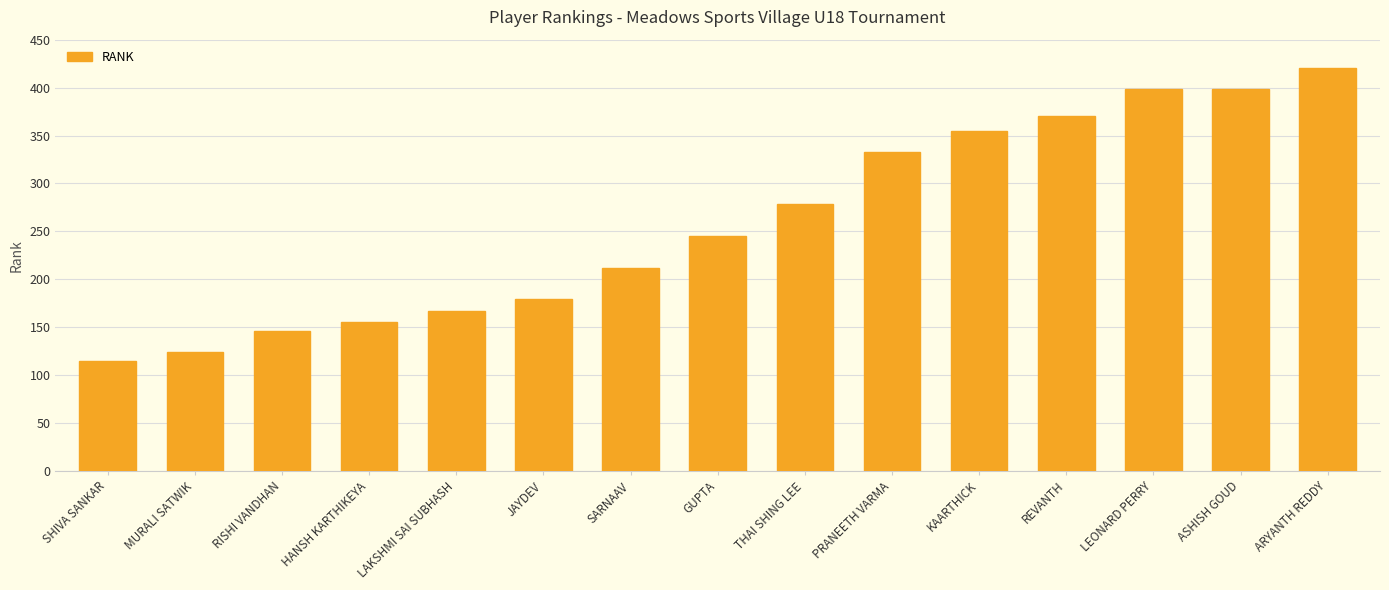

What is the value of the 2nd bar from the left?

124